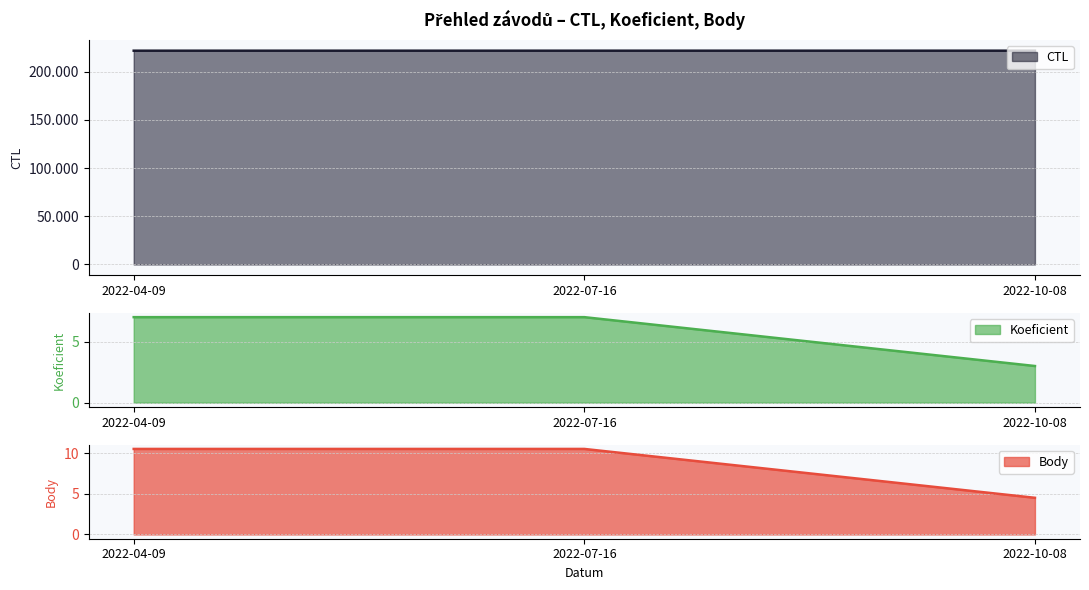

Reading right to left, extract all data points from this chart.

CTL: 2022-10-08=221716.0	2022-07-16=221710.0	2022-04-09=221703.0
Koeficient: 2022-10-08=3.0	2022-07-16=7.0	2022-04-09=7.0
Body: 2022-10-08=4.5	2022-07-16=10.5	2022-04-09=10.5